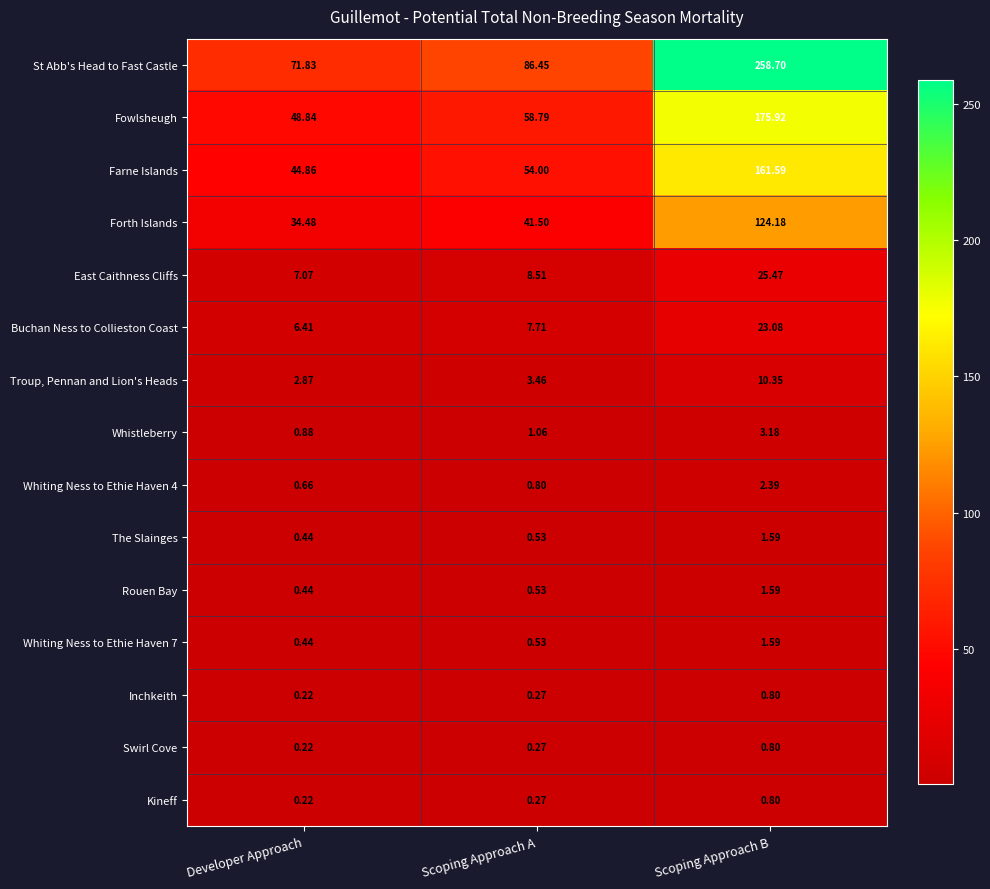

List the labels in order of Kineff value, smallest first.

Developer Approach, Scoping Approach A, Scoping Approach B